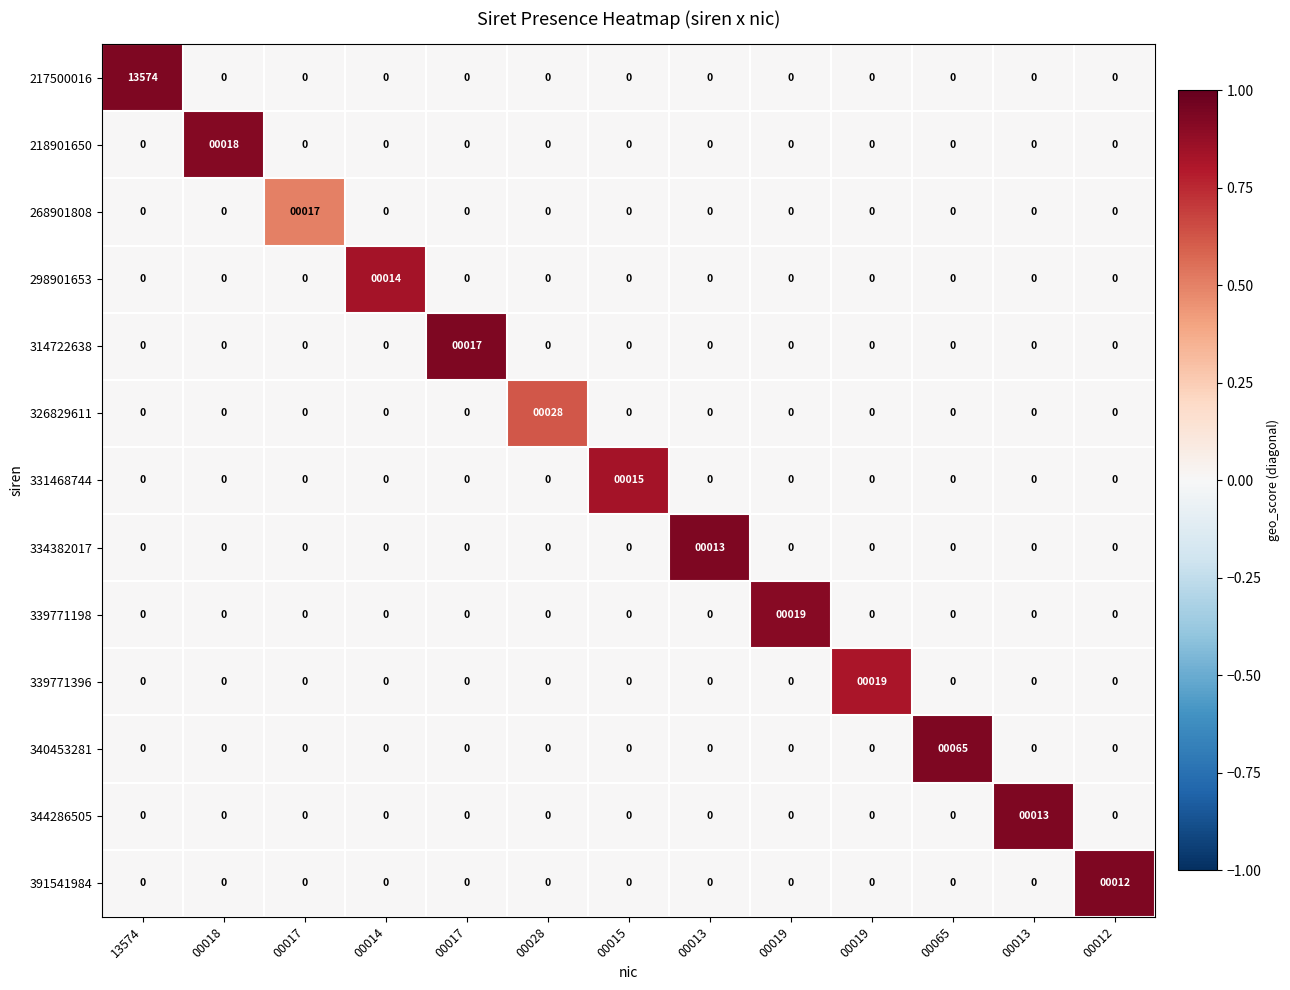

What is the spread (max minus min) of values at 00028?

28